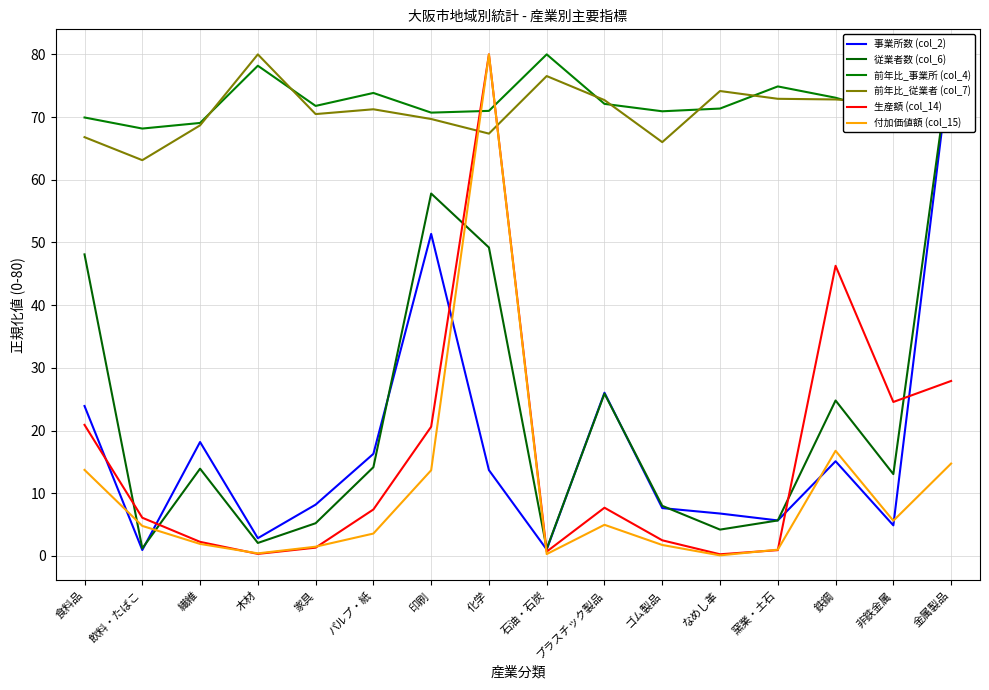

What is the total value across all series at 非鉄金属?

190.7